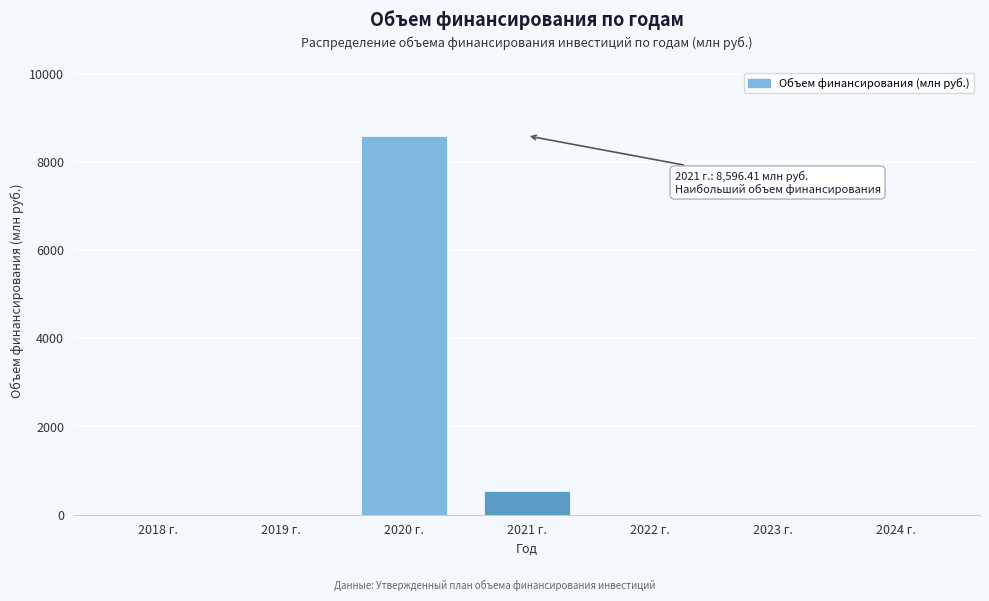

Reading left to right, extract all data points from this chart.

2018 г.=0.0	2019 г.=0.0	2020 г.=8596.4	2021 г.=529.6	2022 г.=0.0	2023 г.=0.0	2024 г.=0.0